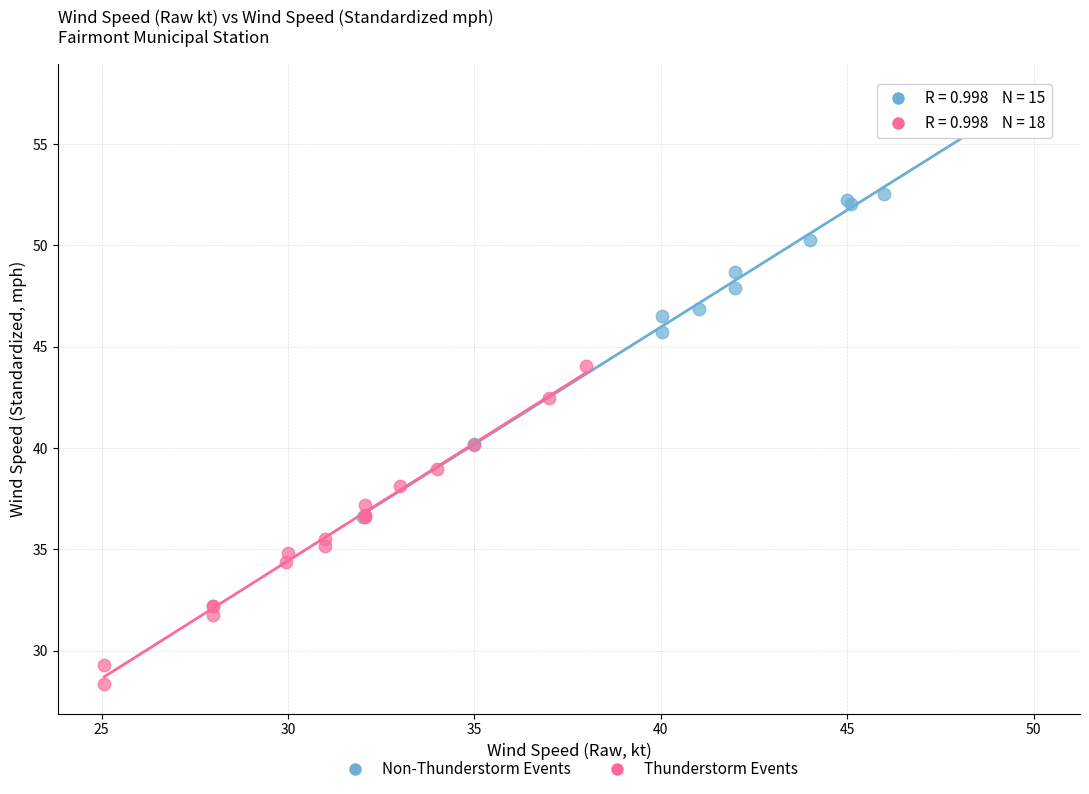

What are all the series names shown in the legend?

Non-Thunderstorm Events, Thunderstorm Events